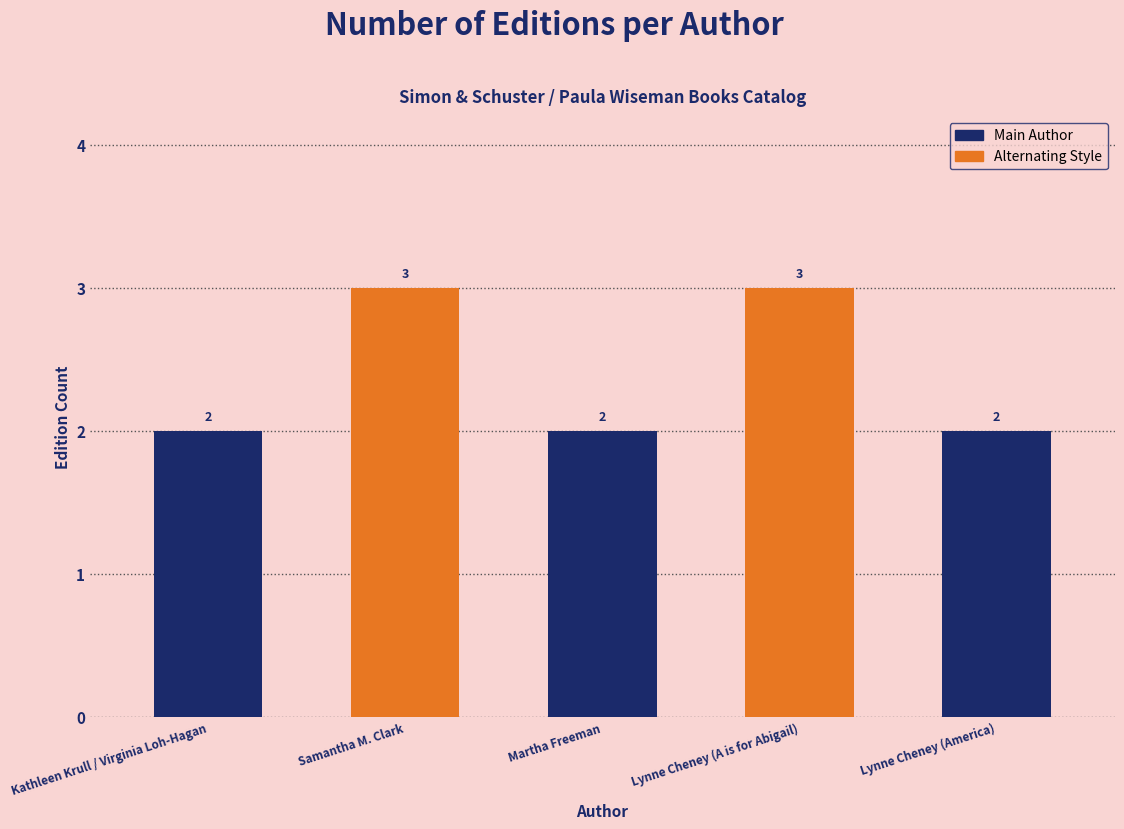

What is the label of the 3rd bar from the left?

Martha Freeman